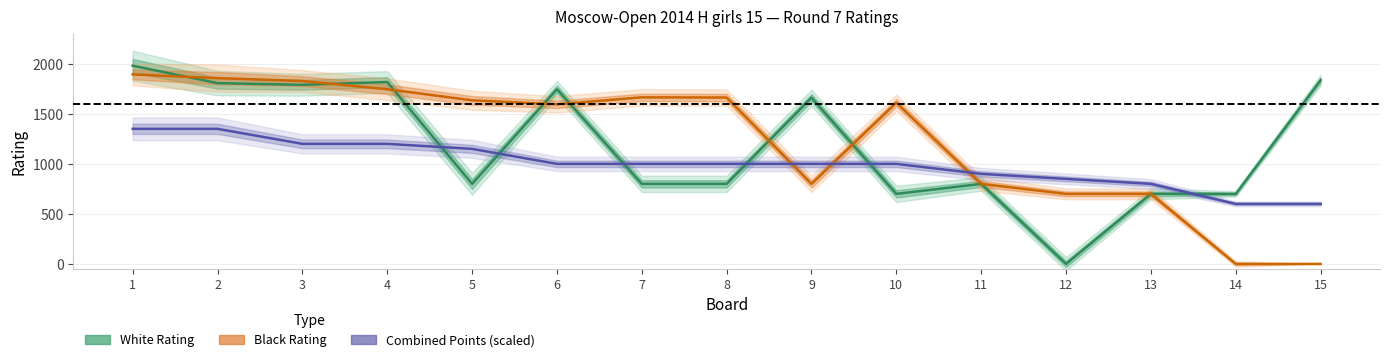

At which category is the sum across all series the highest?

1